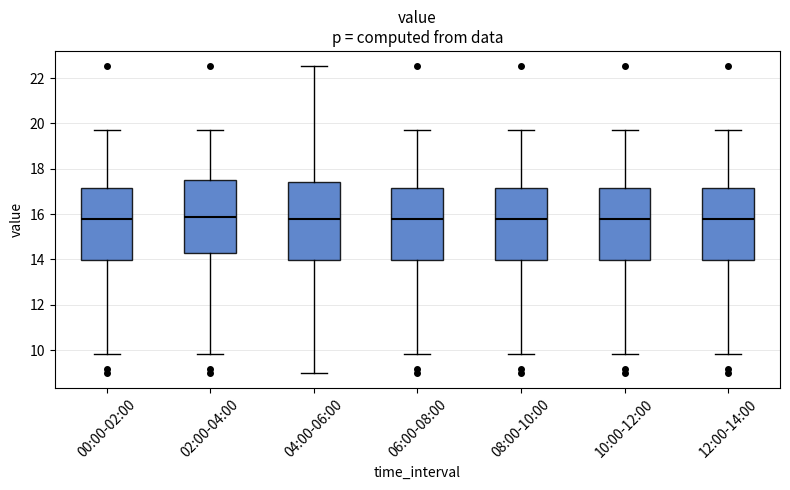

Where does the upper whisker of the box for 04:00-06:00 end on the y-axis? The values are not printed on the chart, so give them approximately, as read against the axis.

22.6